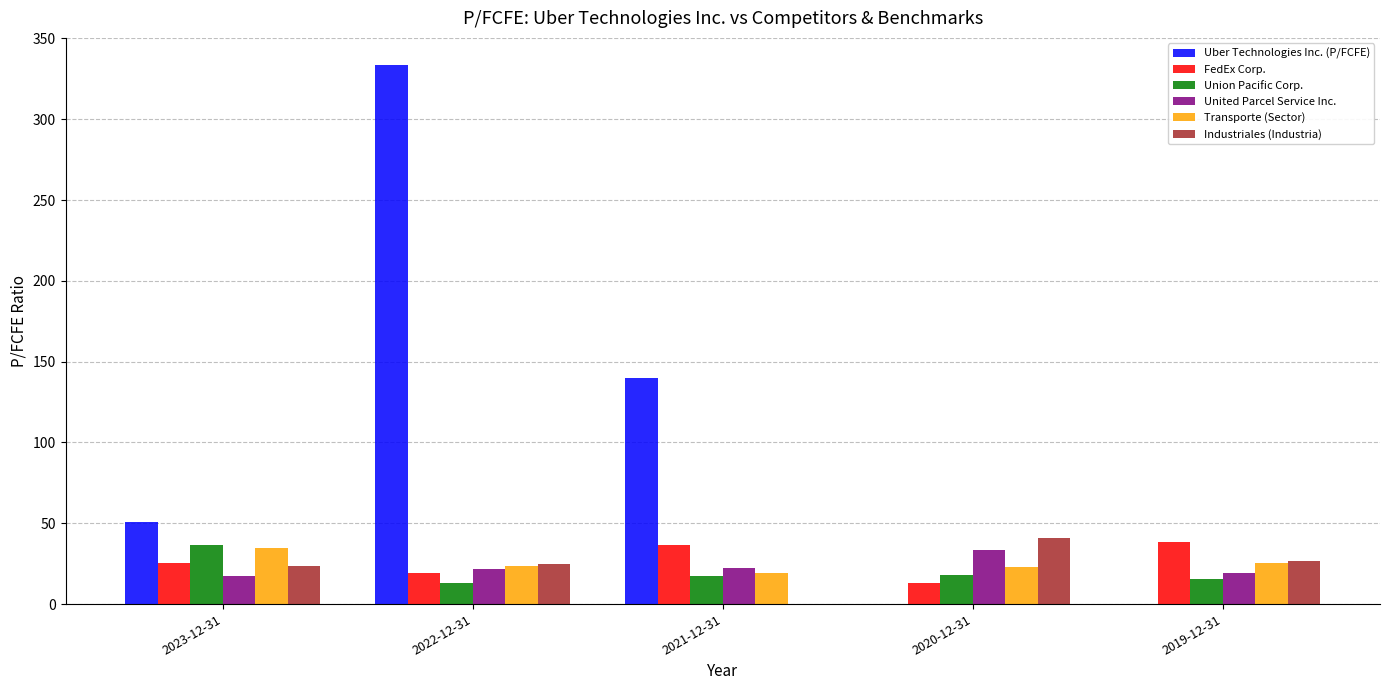

Which series changed the most between 2022-12-31 and 2019-12-31?

Uber Technologies Inc. (P/FCFE)